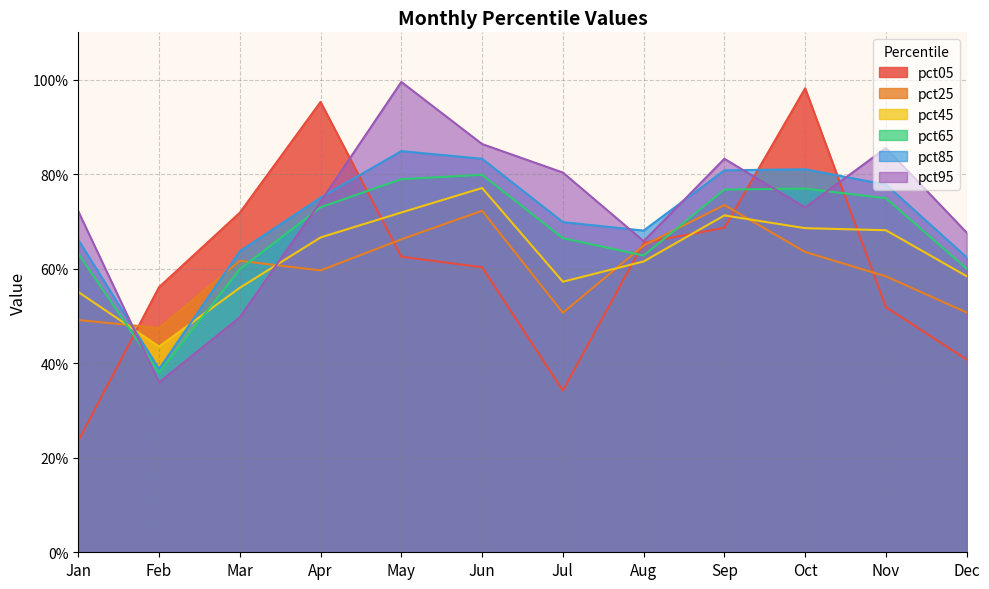

What is the total value across all series at Dec?

3.4